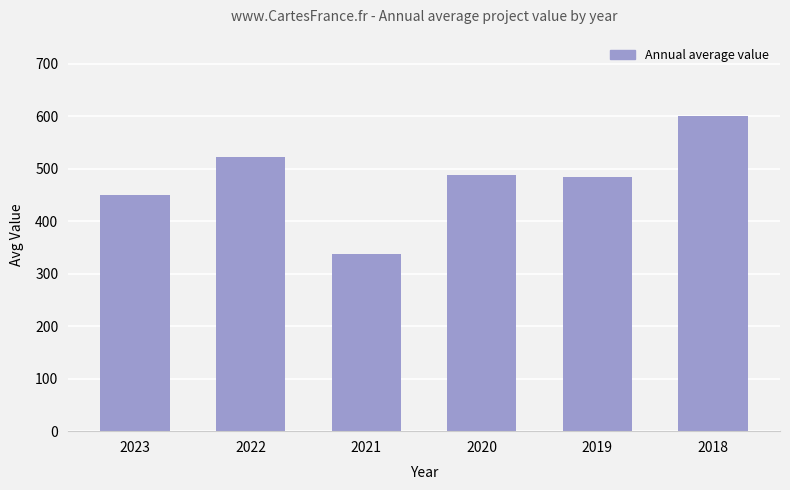

What is the value of the 2nd bar from the left?

522.4